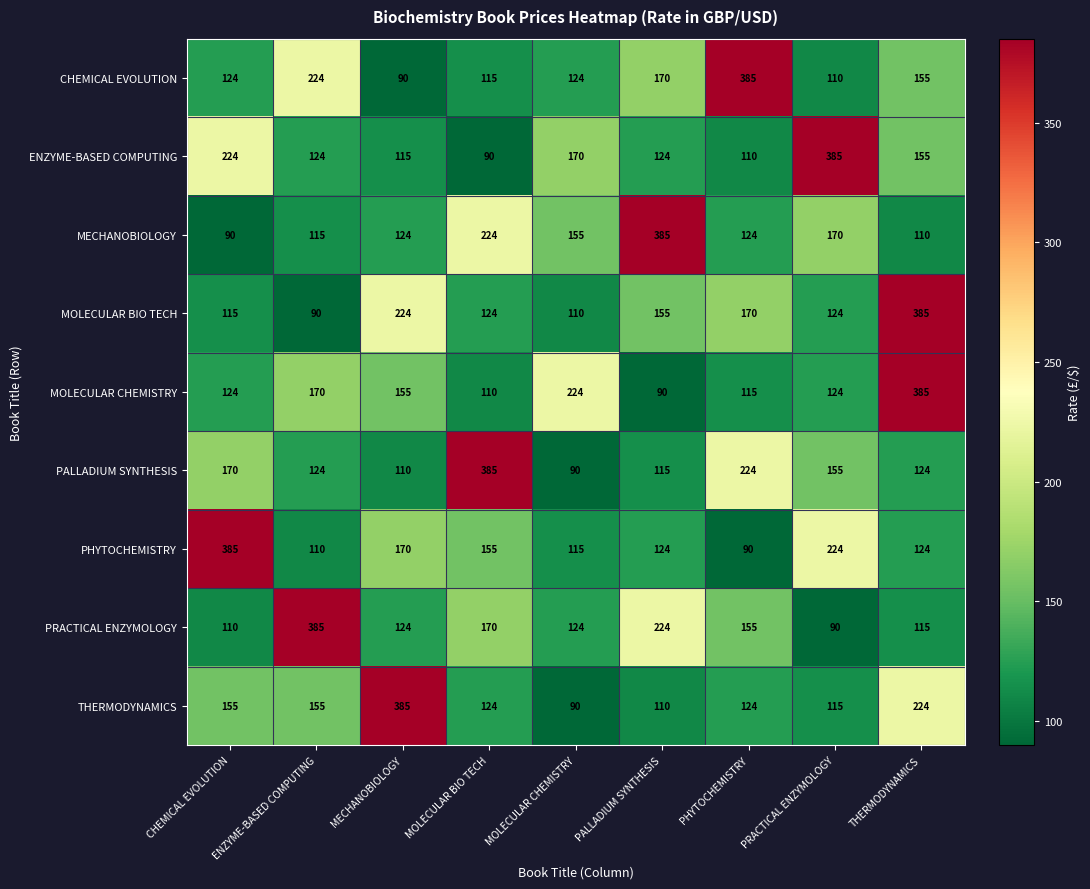

What is the minimum value shown in the chart?

90